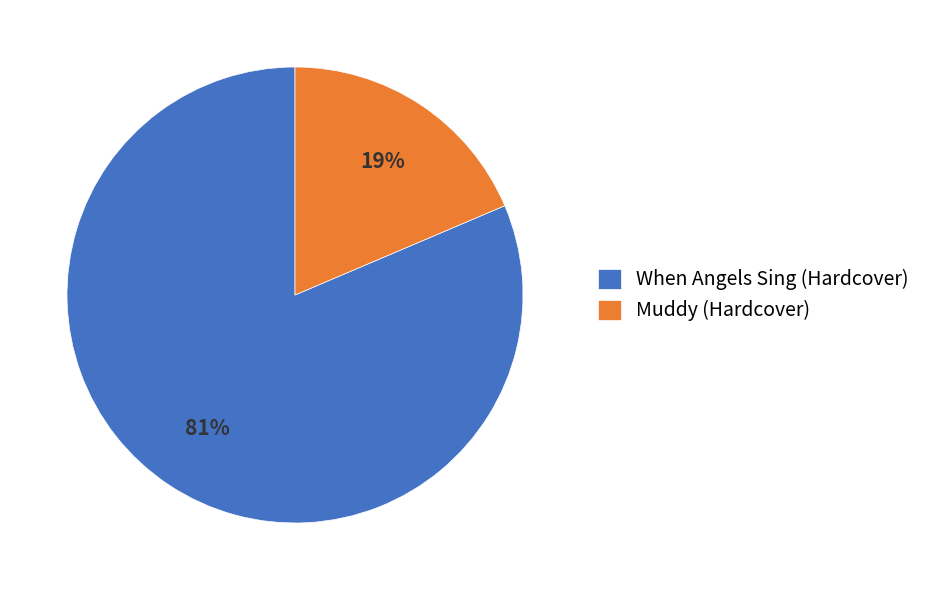

True or false: When Angels Sing (Hardcover) accounts for 81% of the total.

True